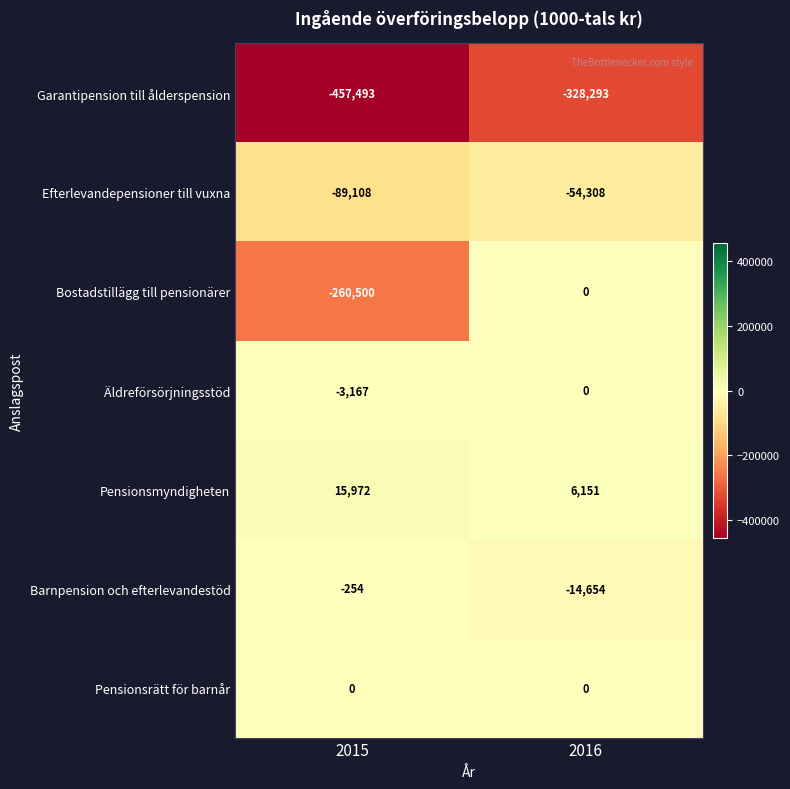

Which series changed the most between 2015 and 2016?

Bostadstillägg till pensionärer